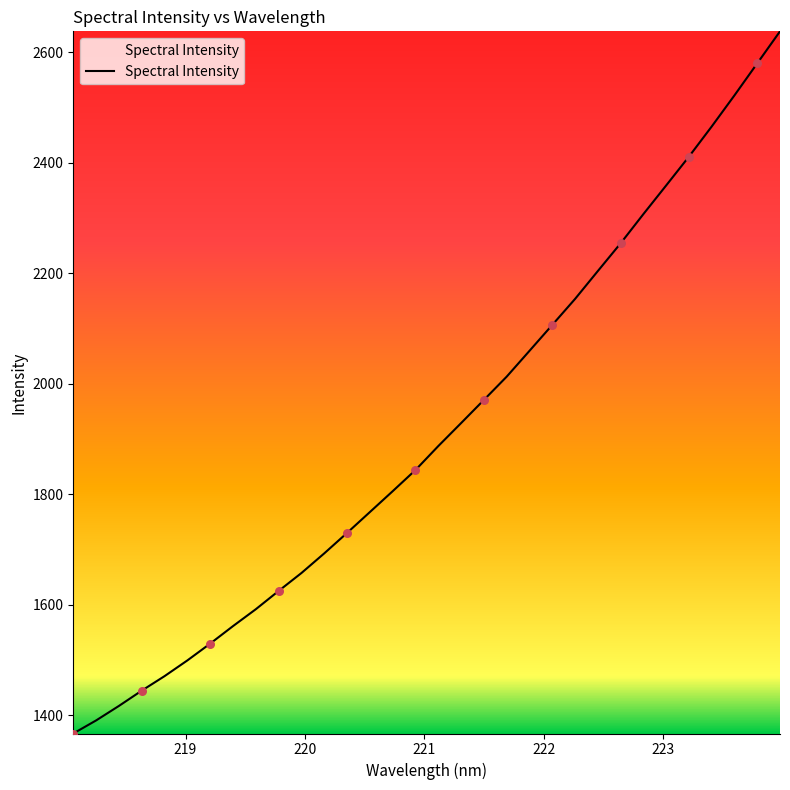

What is the minimum value shown in the chart?

1366.5